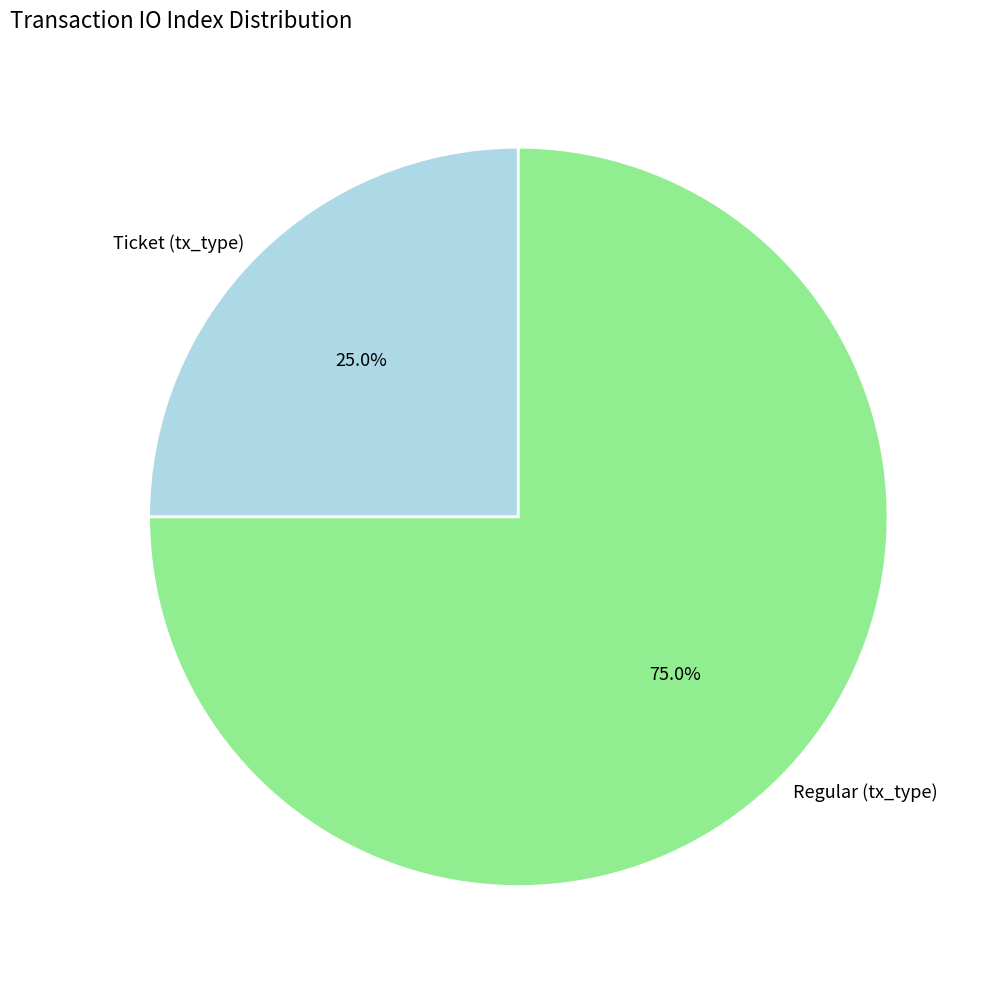

How much of the chart is everything except Regular (tx_type)?

25.0%